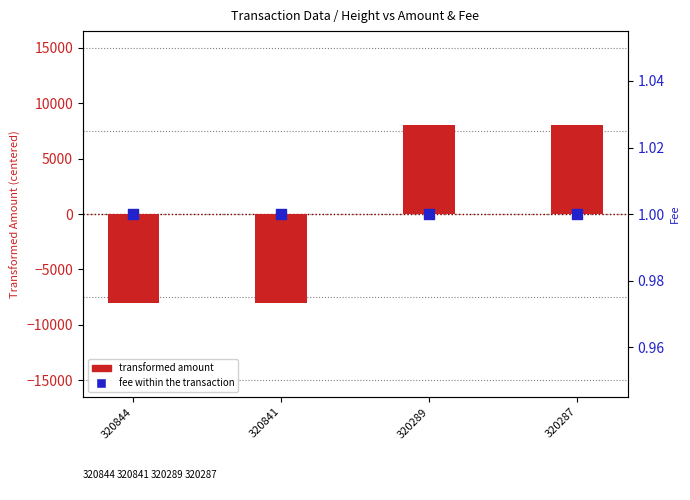

What are all the series names shown in the legend?

transformed amount, fee within the transaction